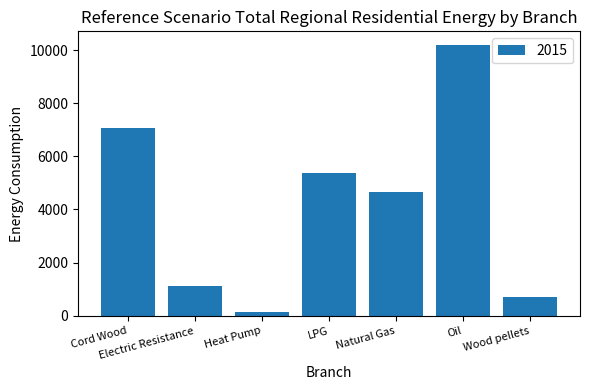

What value does the data have at Oil?

10195